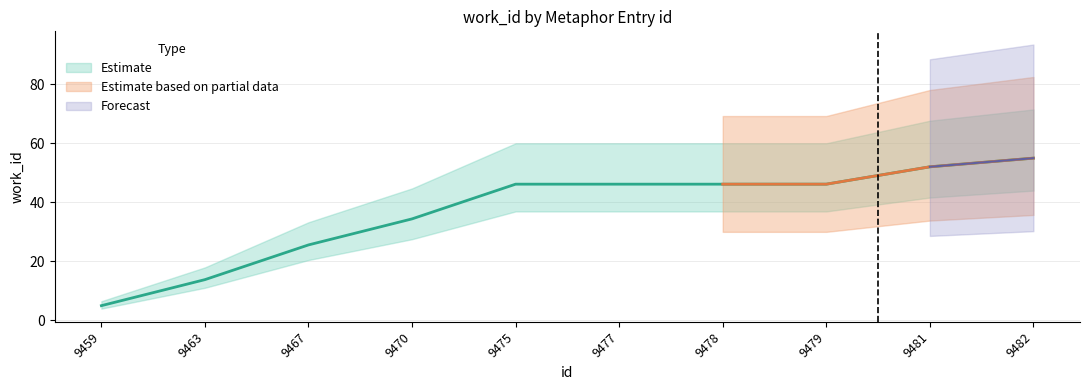

Reading left to right, transcribe all the data shown in this chart.

5.0	13.8	25.6	34.4	46.2	46.2	46.2	46.2	52.1	55.0